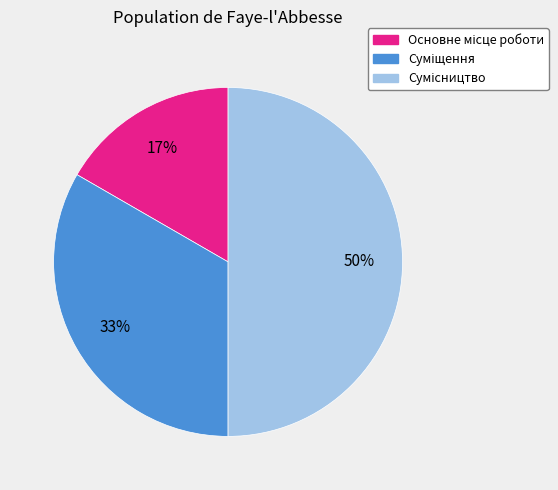

To the nearest percent, what is the difference between the largest and smallest slice percentages?

33%